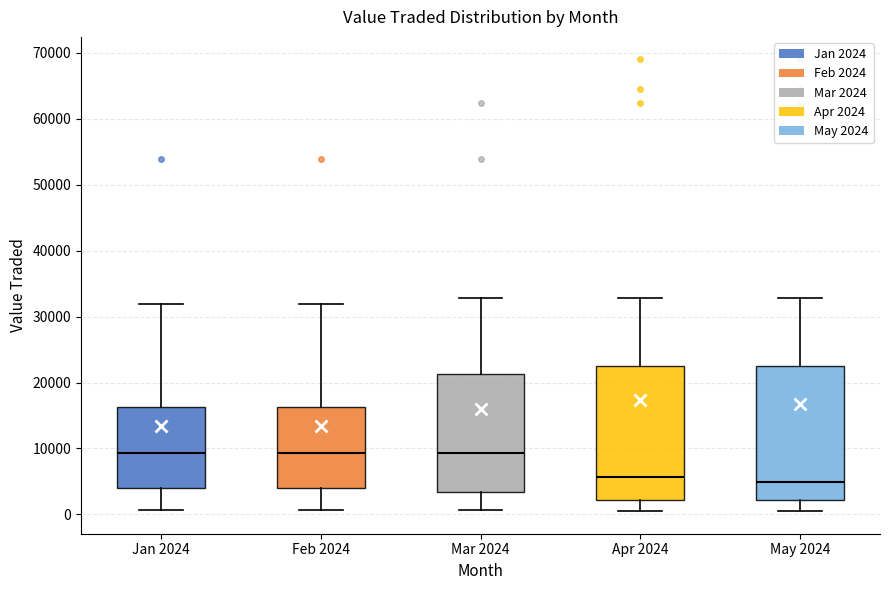

Reading left to right, transcribe this box plot: for each box, give where its median line is, the range the box spans, and where its two whiskers end, as read against the y-axis. The values are not printed on the chart, so give them approximately, as read against the axis.

Jan 2024: median 9000, box 4000 to 16000, whiskers 1000 to 32000
Feb 2024: median 9000, box 4000 to 16000, whiskers 1000 to 32000
Mar 2024: median 9000, box 3000 to 21000, whiskers 1000 to 33000
Apr 2024: median 6000, box 2000 to 23000, whiskers 0 to 33000
May 2024: median 5000, box 2000 to 23000, whiskers 0 to 33000